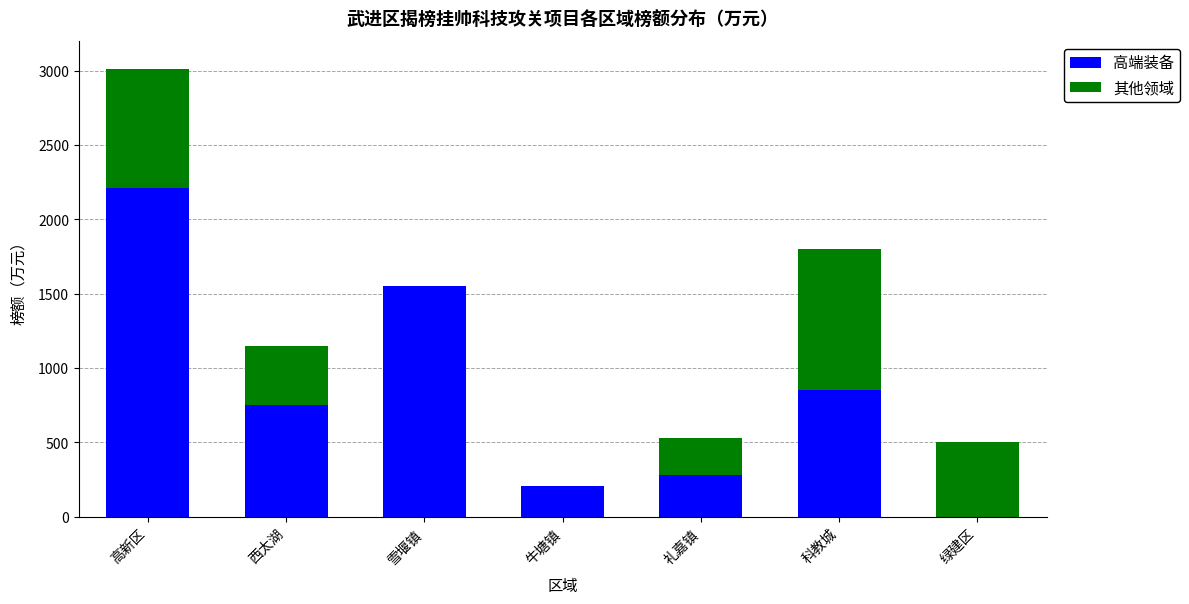

At which category is the sum across all series the highest?

高新区